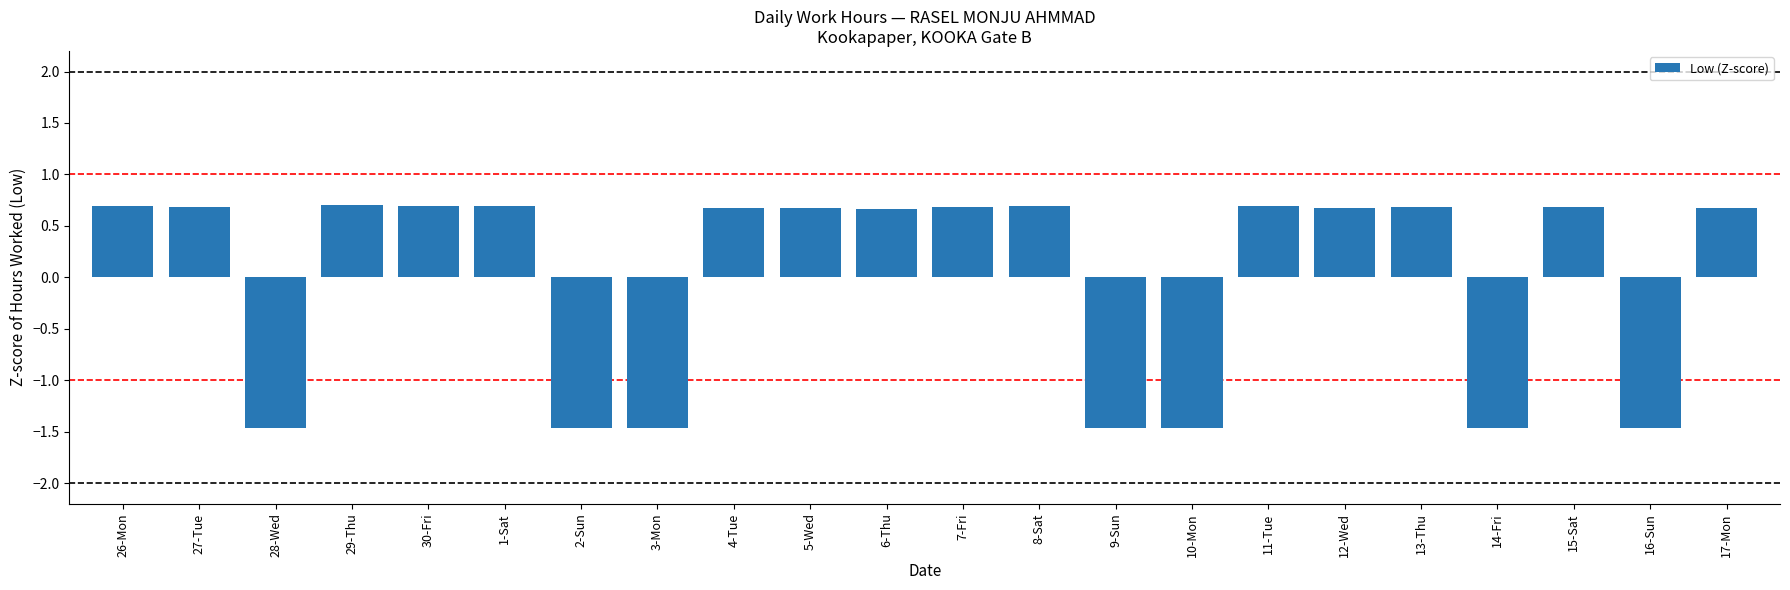

Where does the data first go above 0?

26-Mon